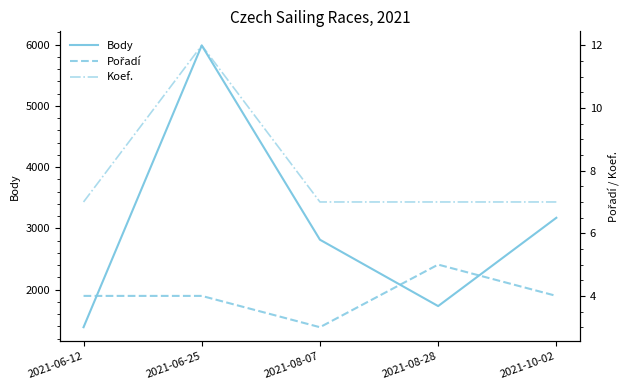

How many data points in Pořadí are above 4?

1